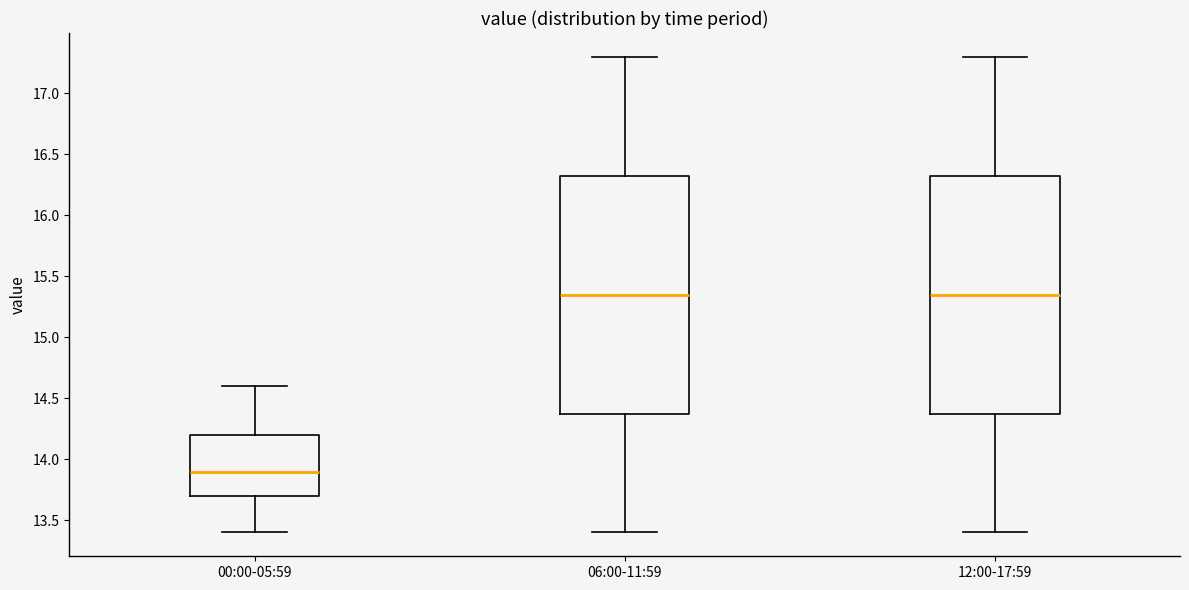

Reading left to right, transcribe this box plot: for each box, give where its median line is, the range the box spans, and where its two whiskers end, as read against the y-axis. The values are not printed on the chart, so give them approximately, as read against the axis.

00:00-05:59: median 13.90, box 13.70 to 14.20, whiskers 13.40 to 14.60
06:00-11:59: median 15.35, box 14.40 to 16.35, whiskers 13.40 to 17.30
12:00-17:59: median 15.35, box 14.40 to 16.35, whiskers 13.40 to 17.30